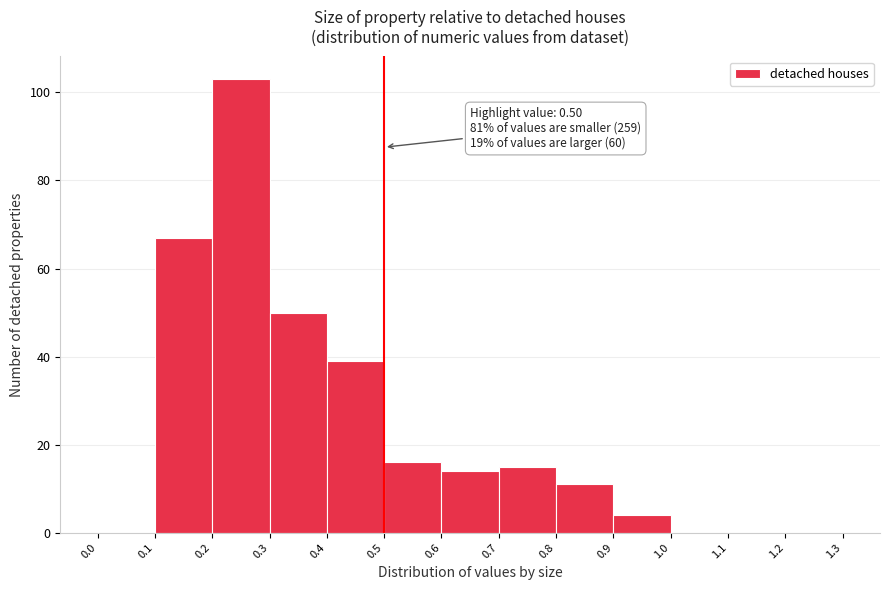

Which range on the x-axis has the tallest bar?

0.2 to 0.3